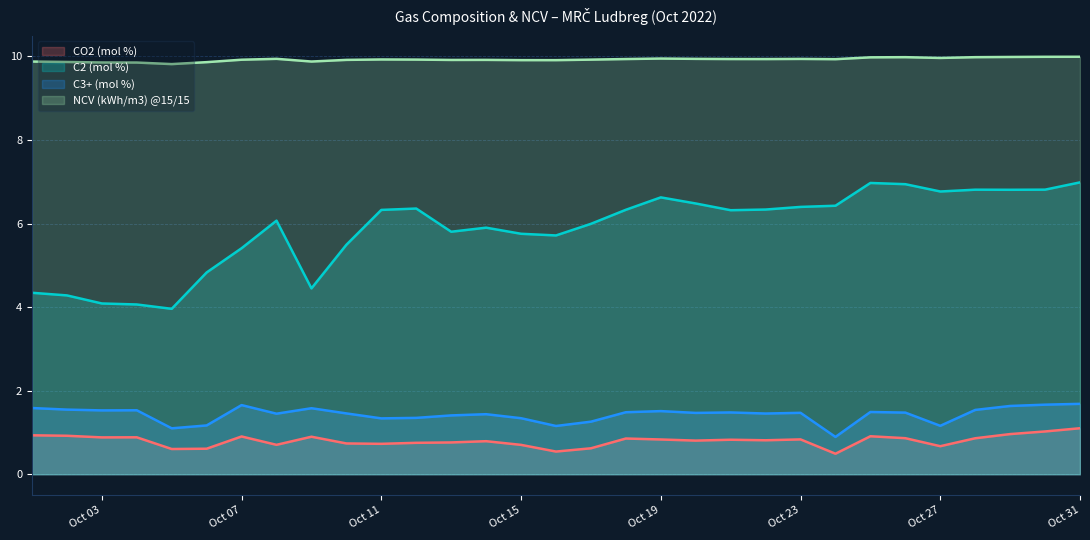

What is the spread (max minus min) of values at Oct 07?

9.0